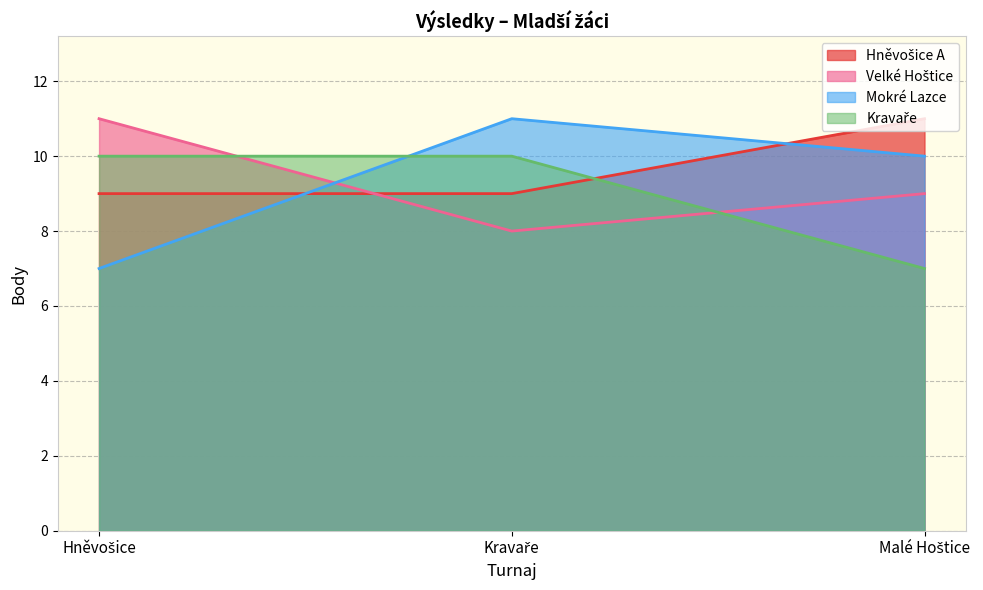

What is the average value of the Velké Hoštice series?

9